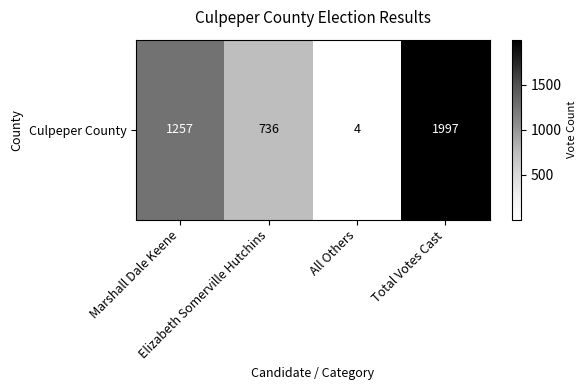

Approximately how many times larger is the value at Elizabeth Somerville Hutchins compared to Total Votes Cast?

0.4